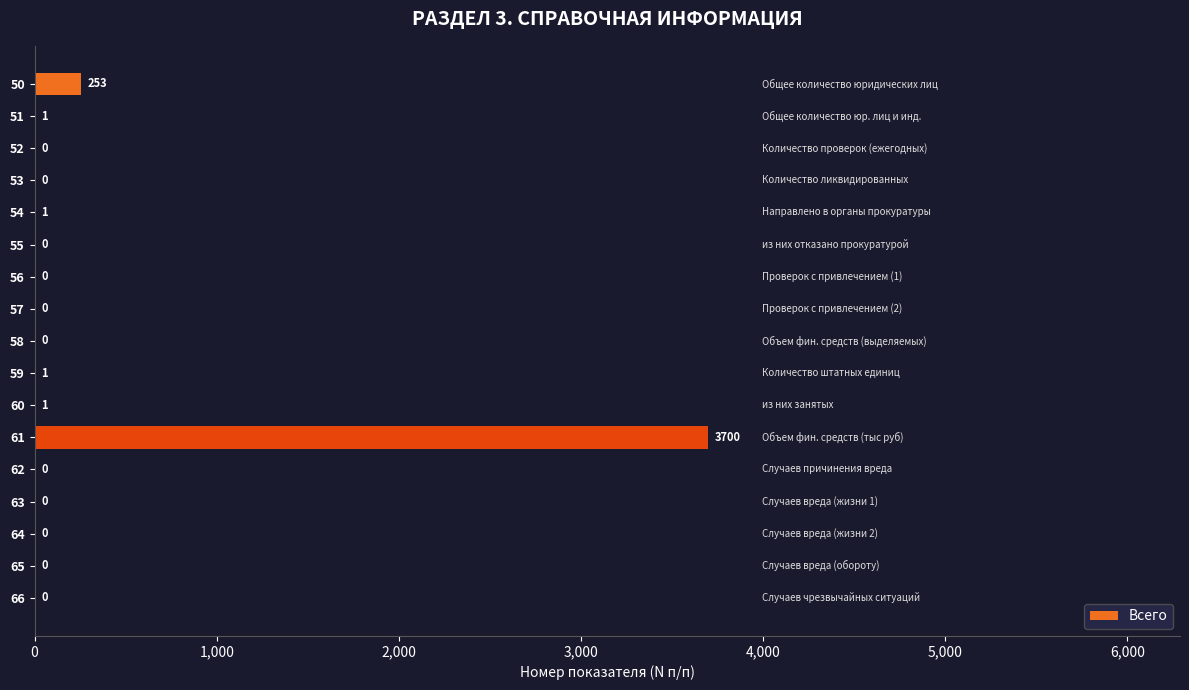

What is the greatest value displayed?

3700